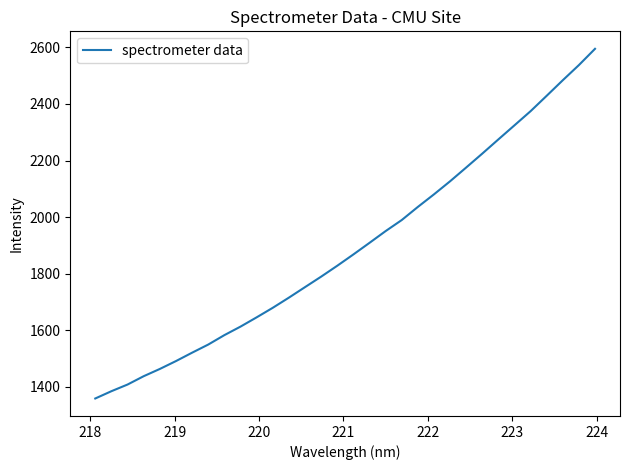

What is the difference between the maximum and minimum values?

1236.9